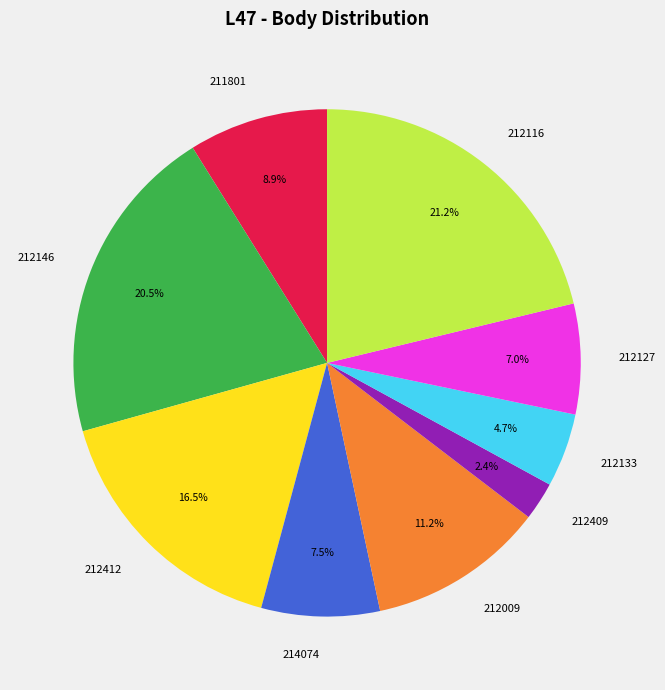

Which category has the biggest portion of the pie?

212116